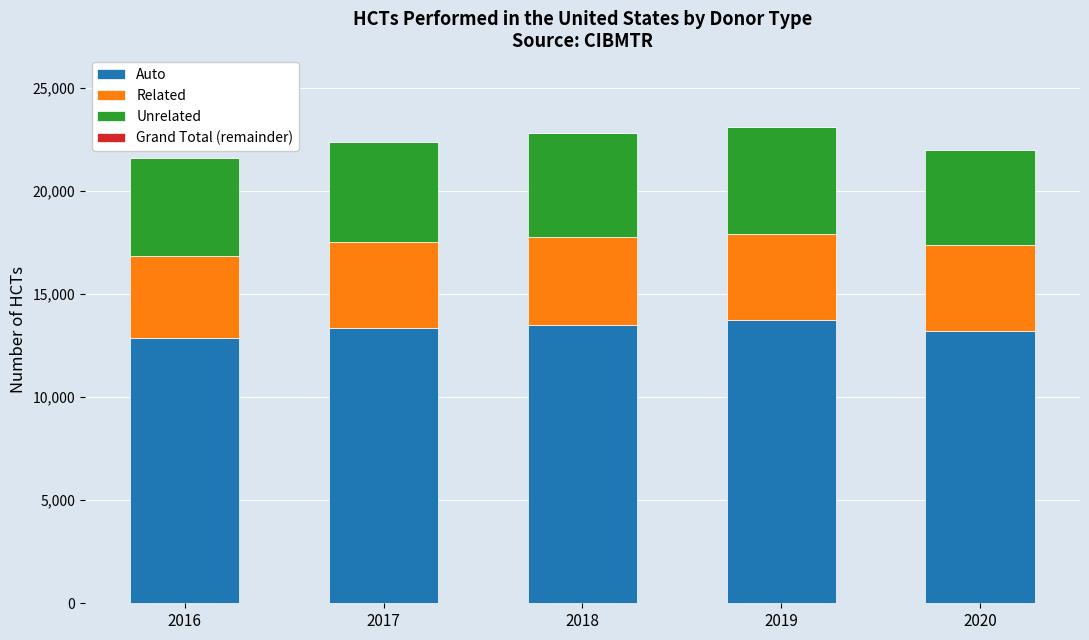

Are the bars horizontal?

No